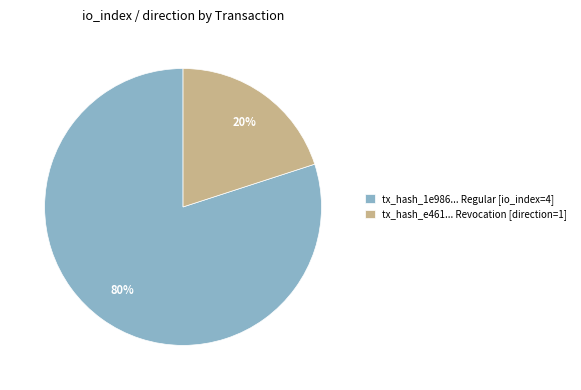

Between tx_hash_e461... Revocation [direction=1] and tx_hash_1e986... Regular [io_index=4], which is larger?

tx_hash_1e986... Regular [io_index=4]